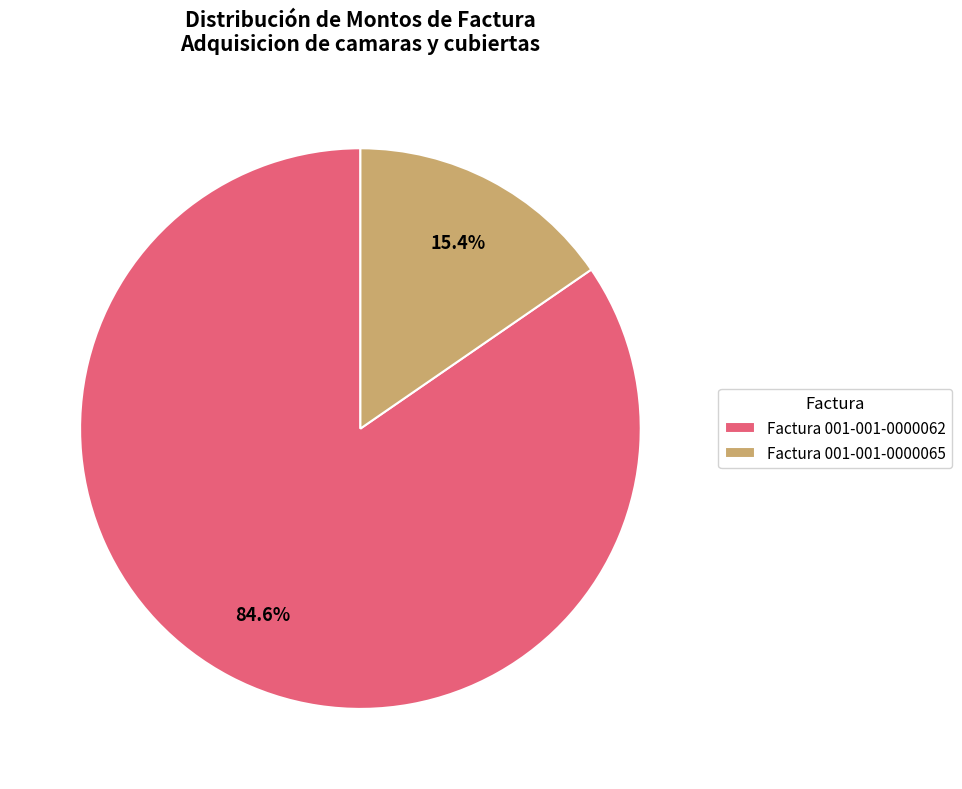

The Factura 001-001-0000062 slice represents 85% of the pie. True or false?

True